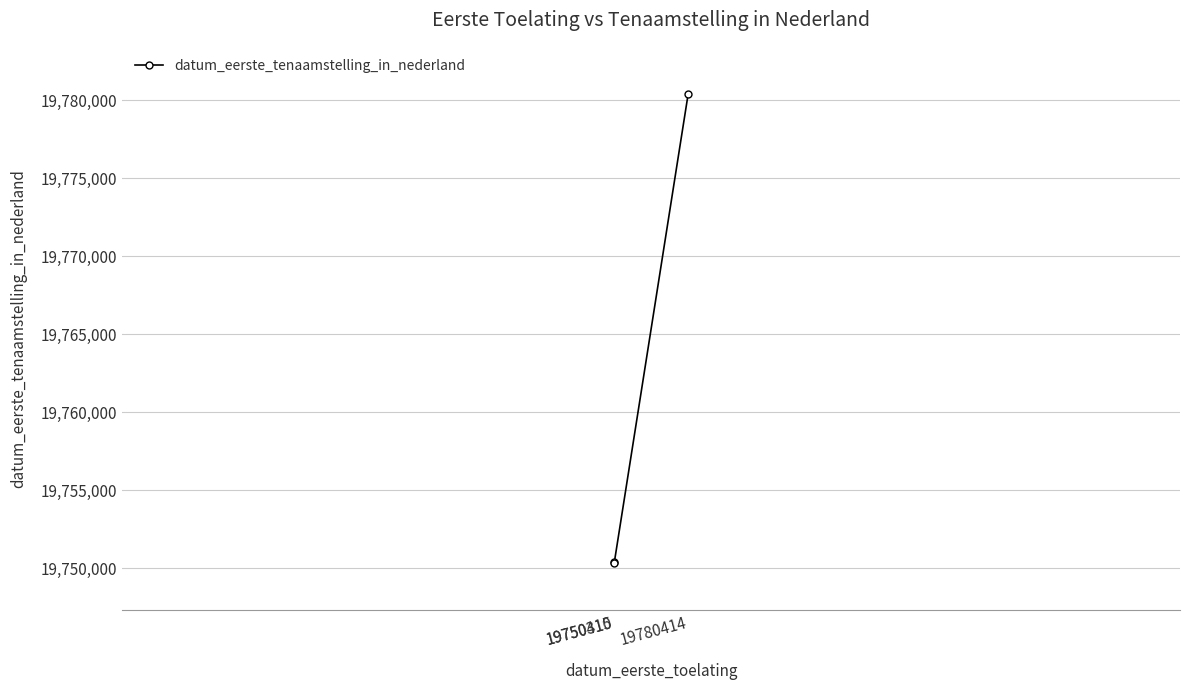

How many values exceed 19750415?

1